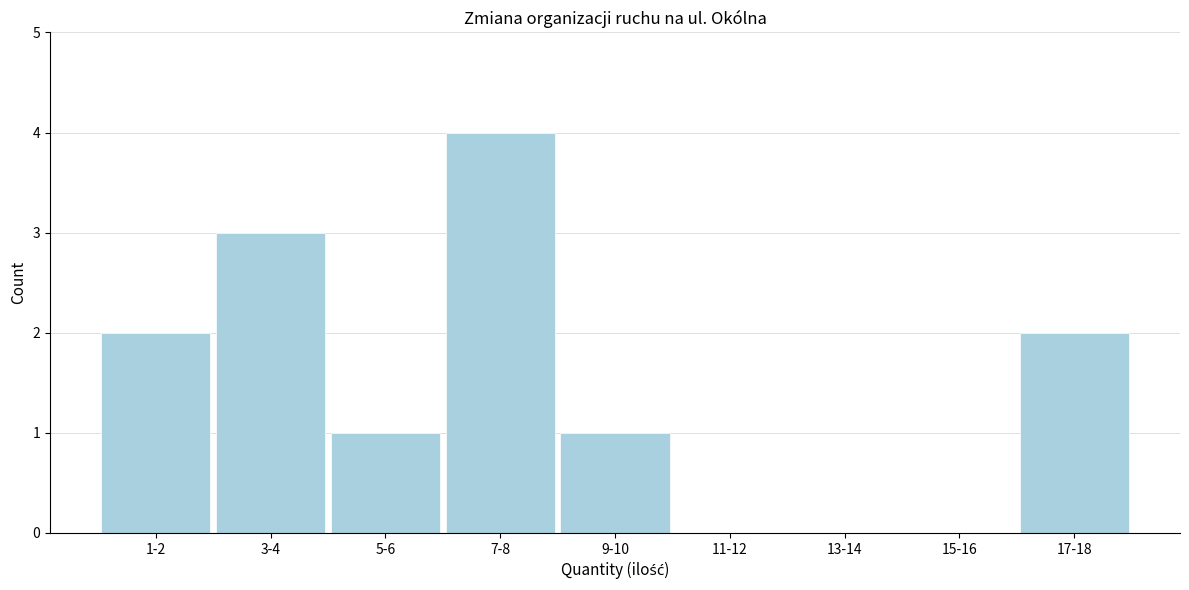

Reading left to right, transcribe all the data shown in this chart.

1-2=2	3-4=3	5-6=1	7-8=4	9-10=1	11-12=0	13-14=0	15-16=0	17-18=2